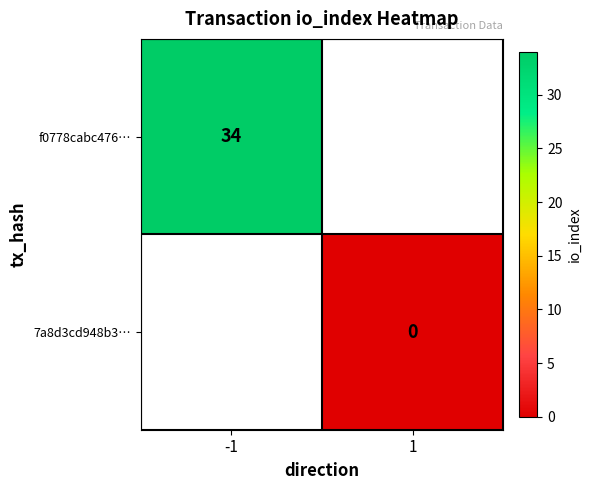

Is it true that f0778cabc476… equals 60.4 at -1?

False